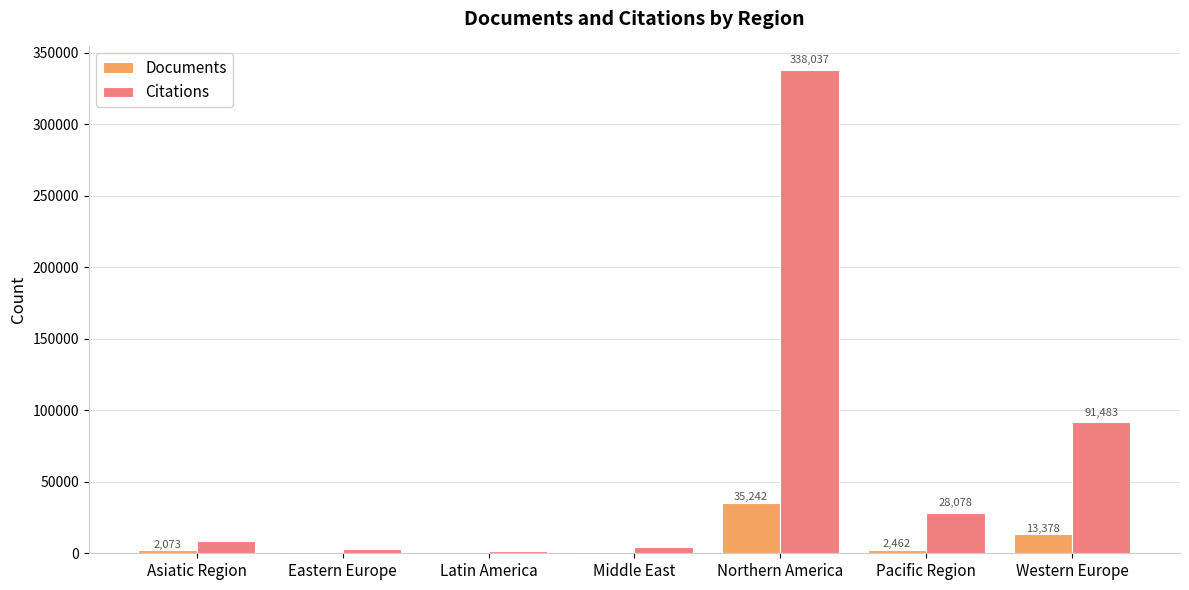

The Citations series shows 20367 at Western Europe. True or false?

False